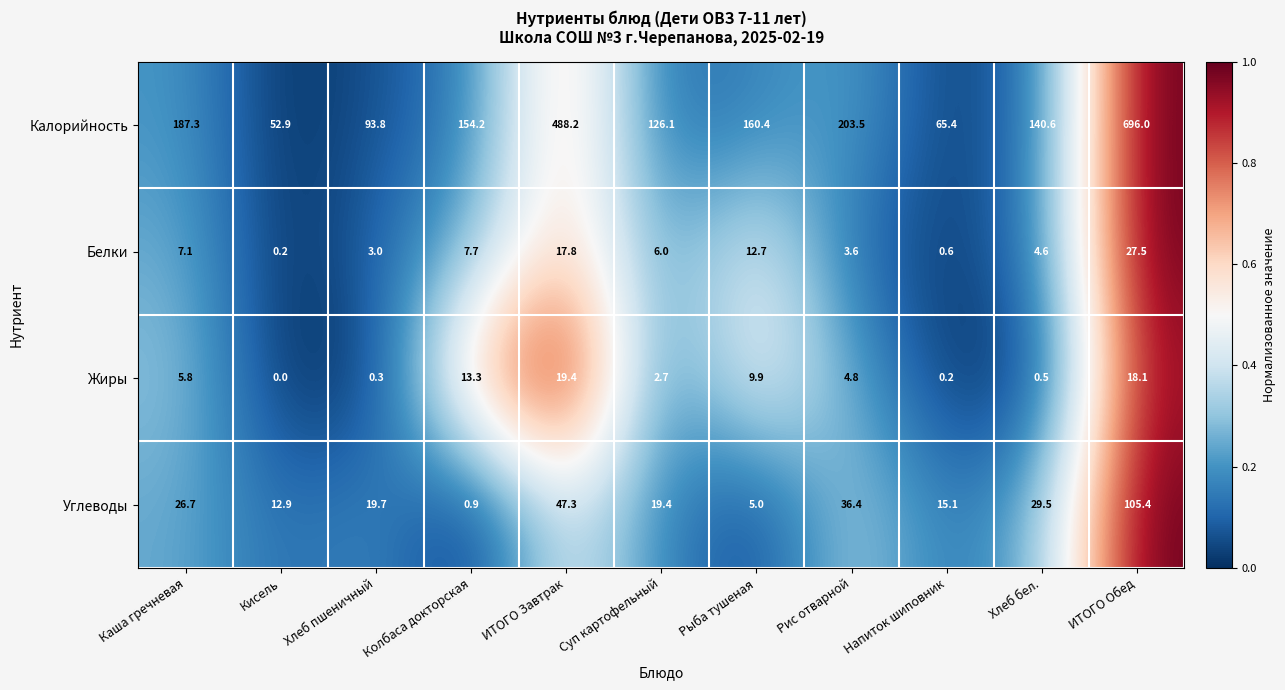

List the labels in order of Углеводы value, smallest first.

Колбаса докторская, Рыба тушеная, Кисель, Напиток шиповник, Суп картофельный, Хлеб пшеничный, Каша гречневая, Хлеб бел., Рис отварной, ИТОГО Завтрак, ИТОГО Обед